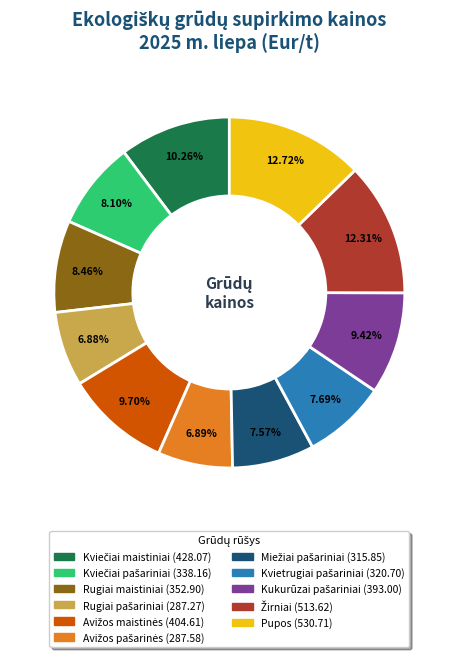

Is Pupos the majority of the pie?

No